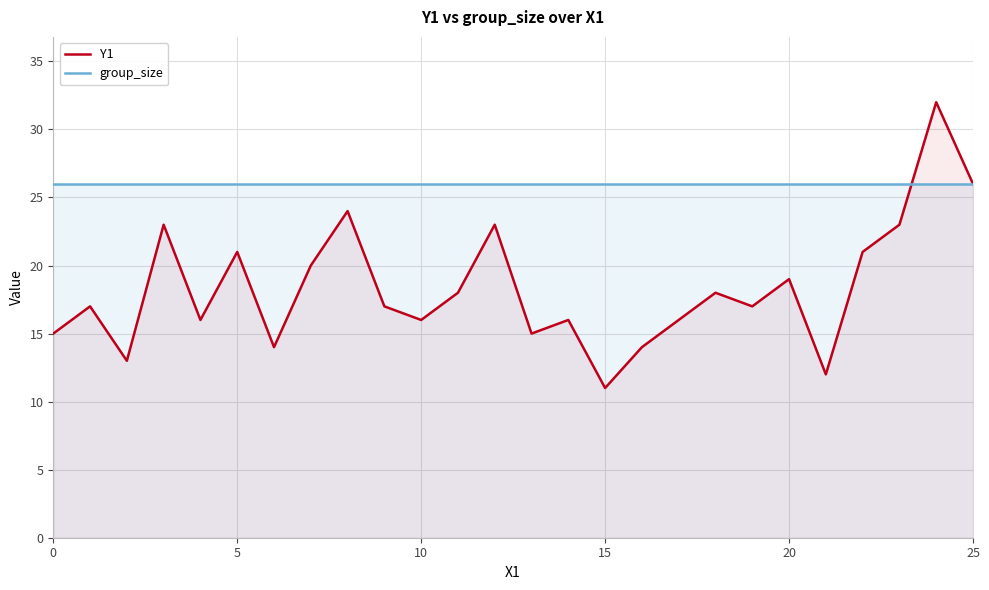

Which series has the largest range (max minus min)?

Y1